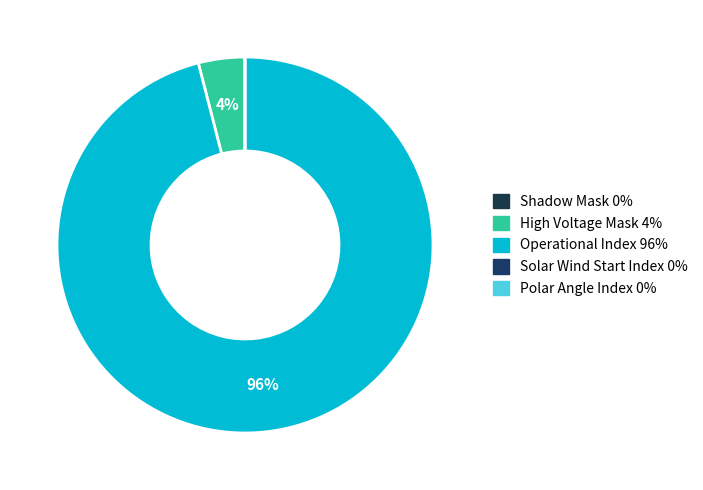

Which slice represents more than half of the pie?

Operational Index